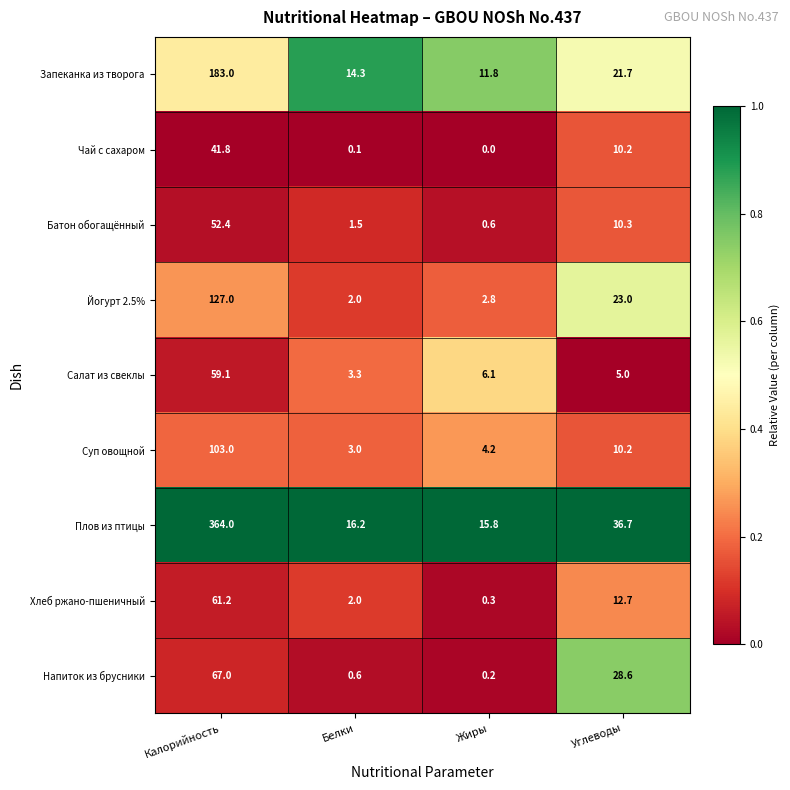

Count the number of categories in the chart.

4